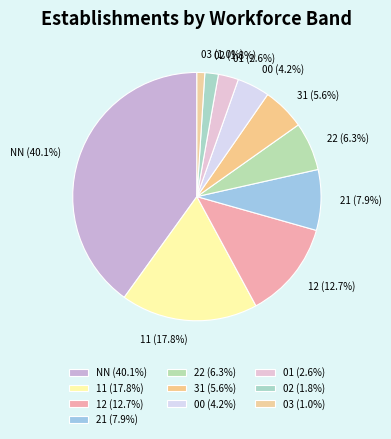

How many segments does this pie chart have?

10